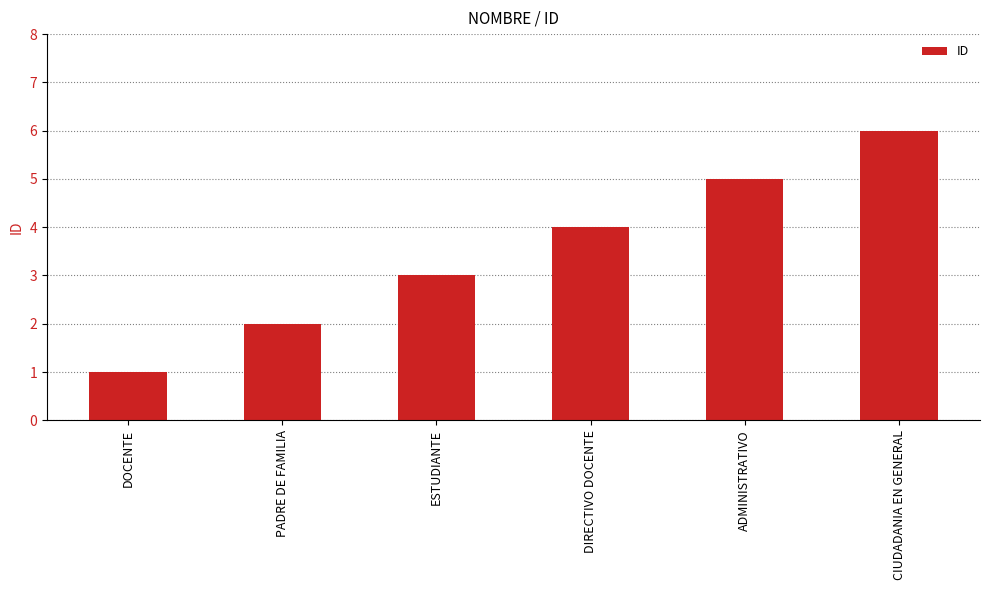

Which has a higher value, ADMINISTRATIVO or DIRECTIVO DOCENTE?

ADMINISTRATIVO